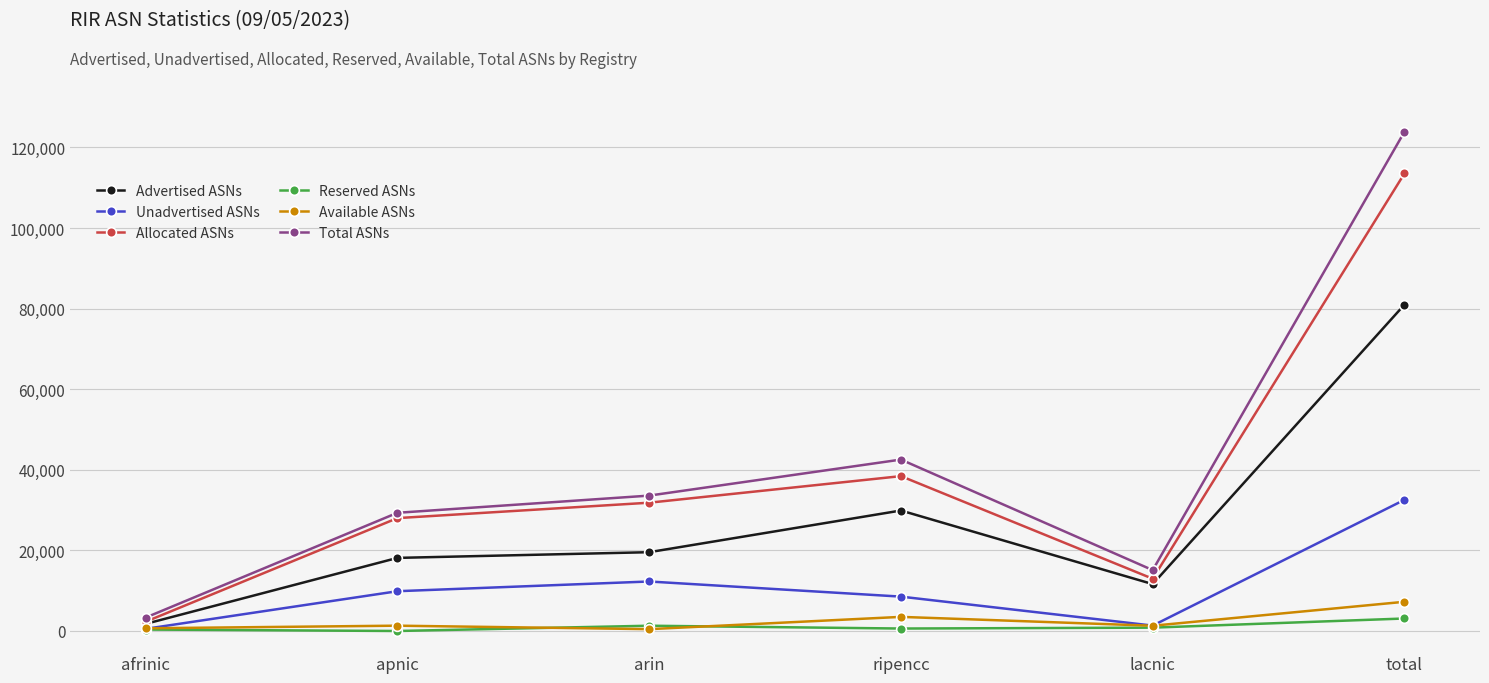

Is this an area chart (filled region under the line)?

No